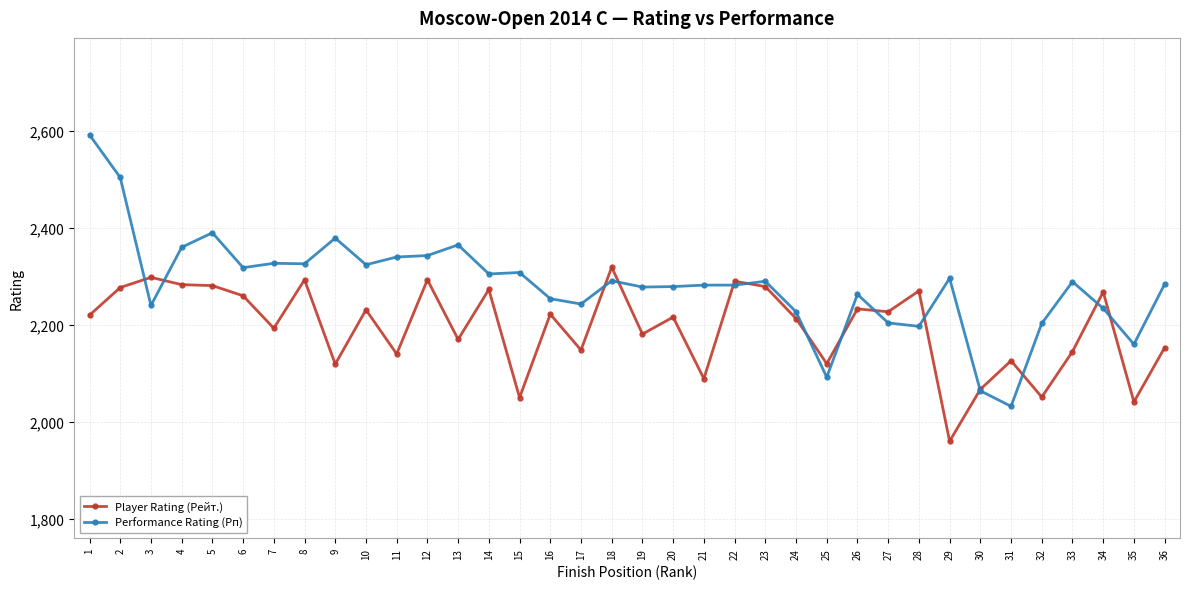

What is the sum of all Player Rating (Рейт.) values?

78999